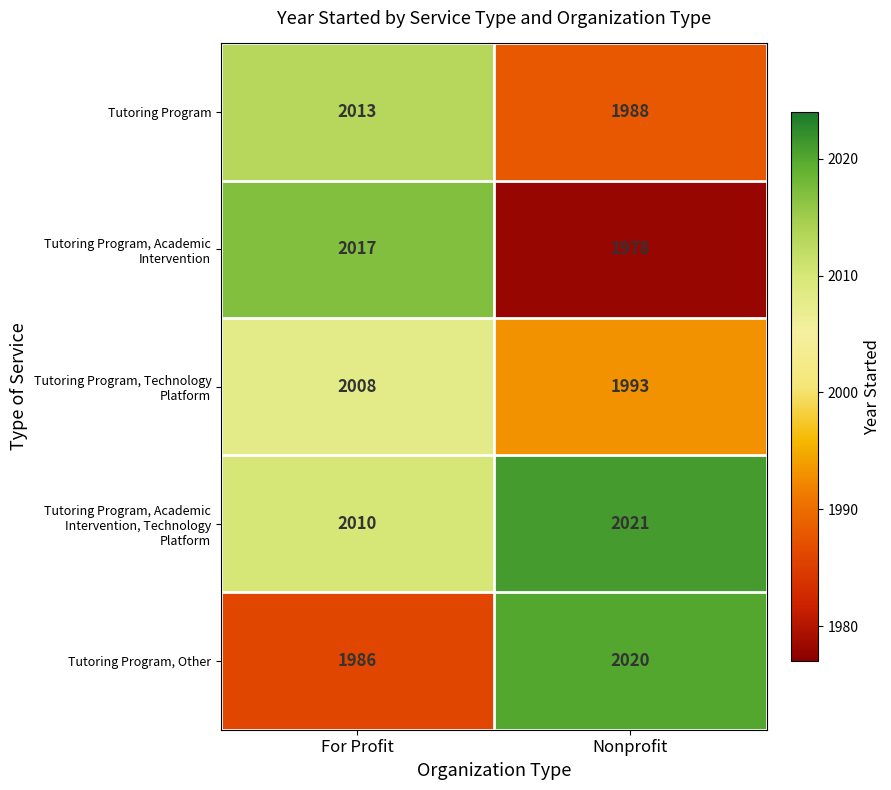

List the labels in order of Tutoring Program value, smallest first.

Nonprofit, For Profit